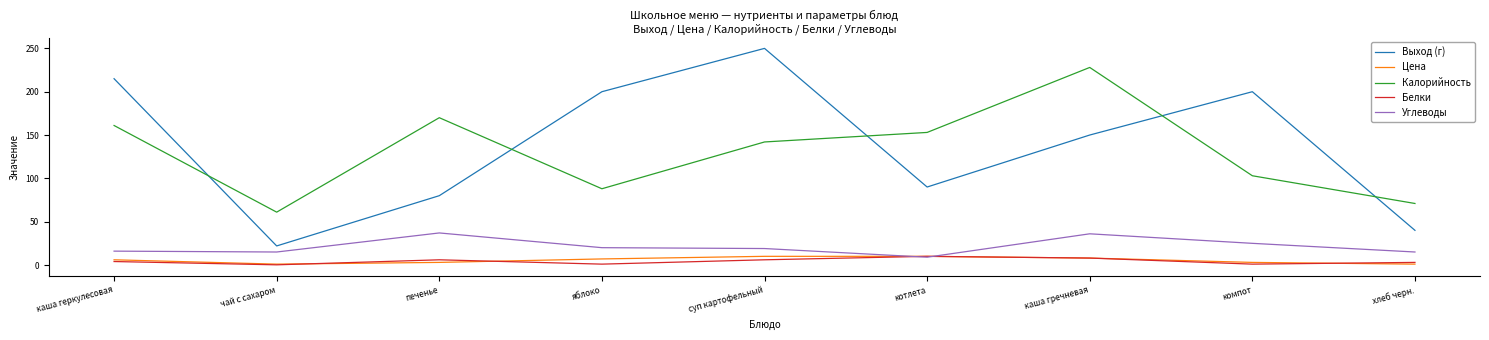

Which series changed the most between чай с сахаром and суп картофельный?

Выход (г)